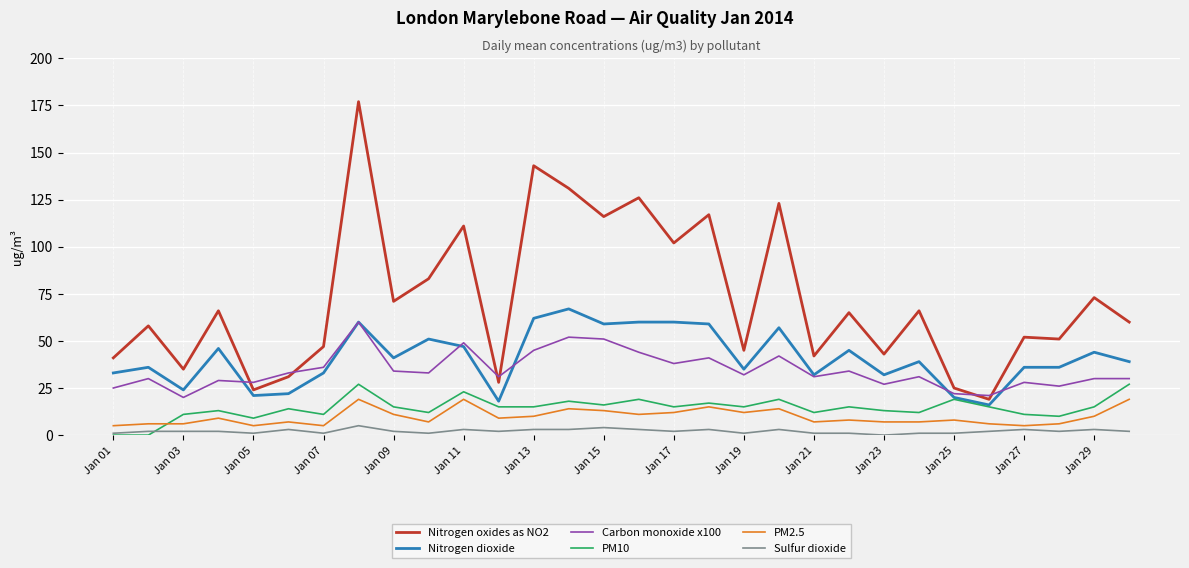

True or false: Nitrogen dioxide and PM2.5 intersect in this chart.

False